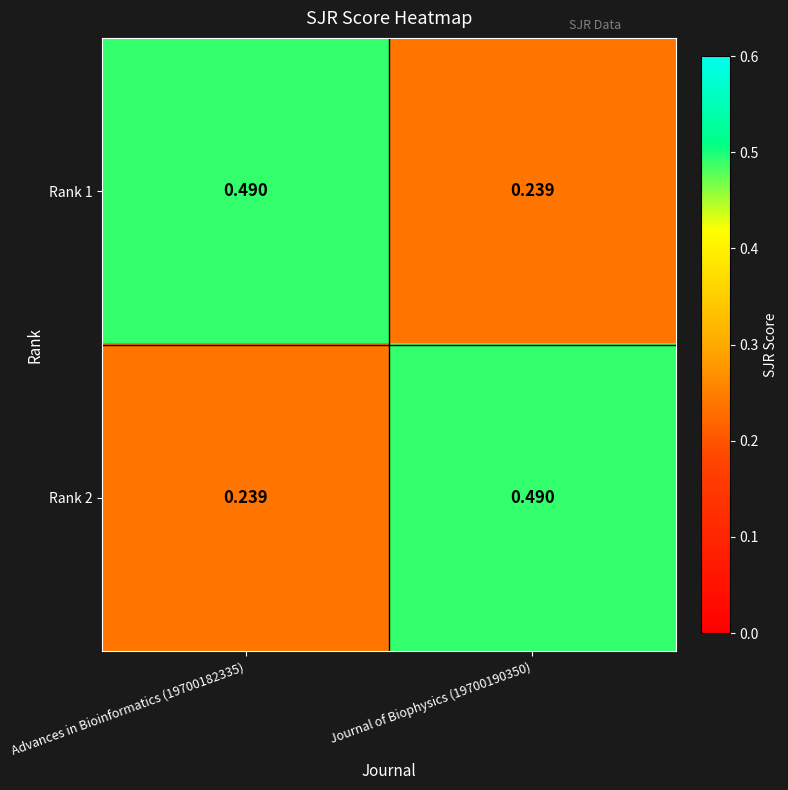

Is the value of Rank 1 at Advances in Bioinformatics (19700182335) greater than the value of Rank 2 at Advances in Bioinformatics (19700182335)?

Yes